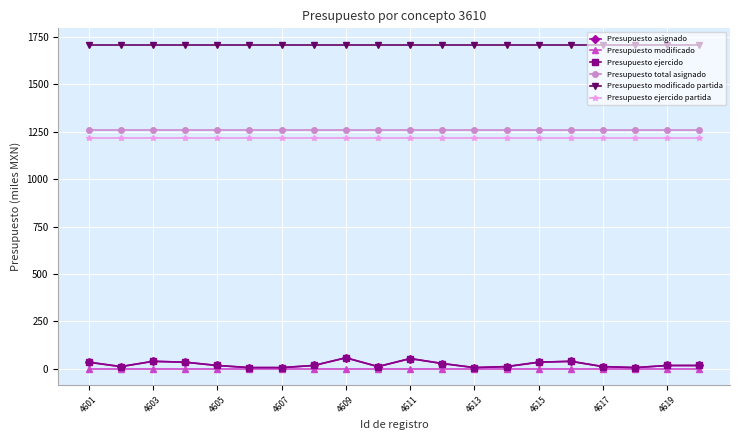

How many data points does each series have?

20